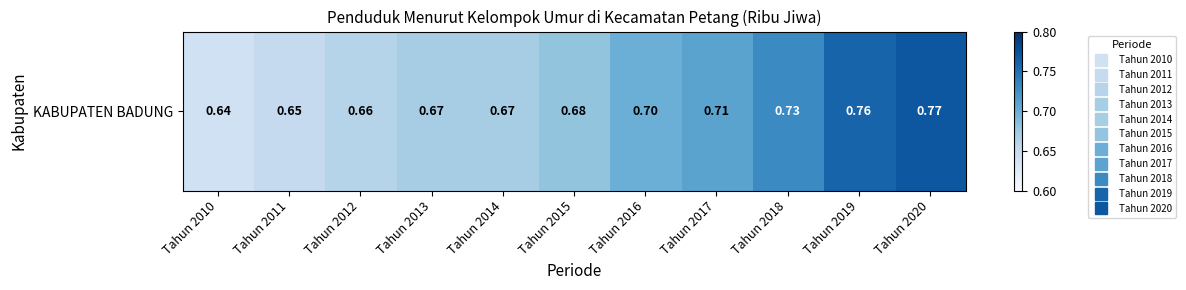

Rank the categories by value from lowest to highest.

Tahun 2010, Tahun 2011, Tahun 2012, Tahun 2013, Tahun 2014, Tahun 2015, Tahun 2016, Tahun 2017, Tahun 2018, Tahun 2019, Tahun 2020